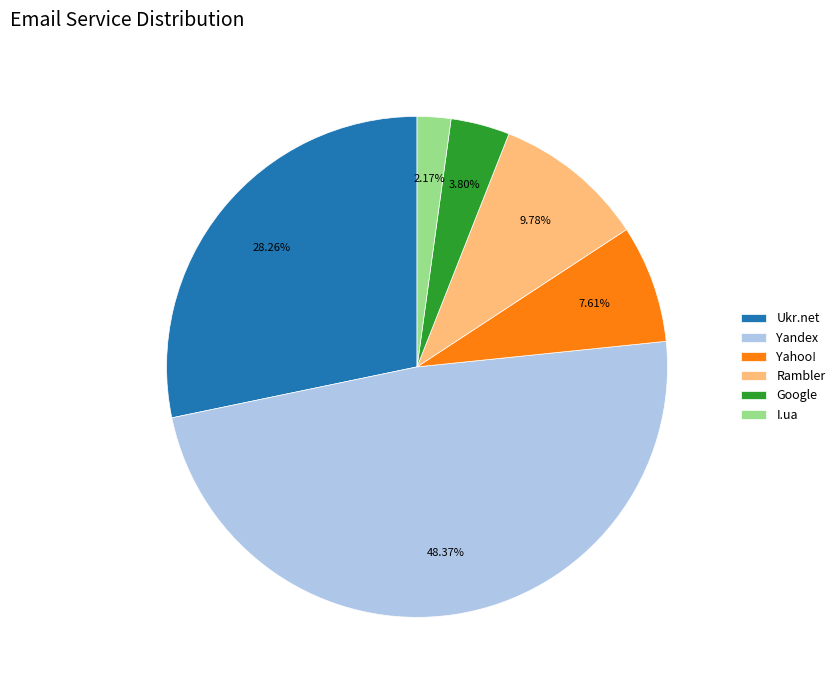

Rank the categories by value from highest to lowest.

Yandex, Ukr.net, Rambler, Yahoo!, Google, I.ua